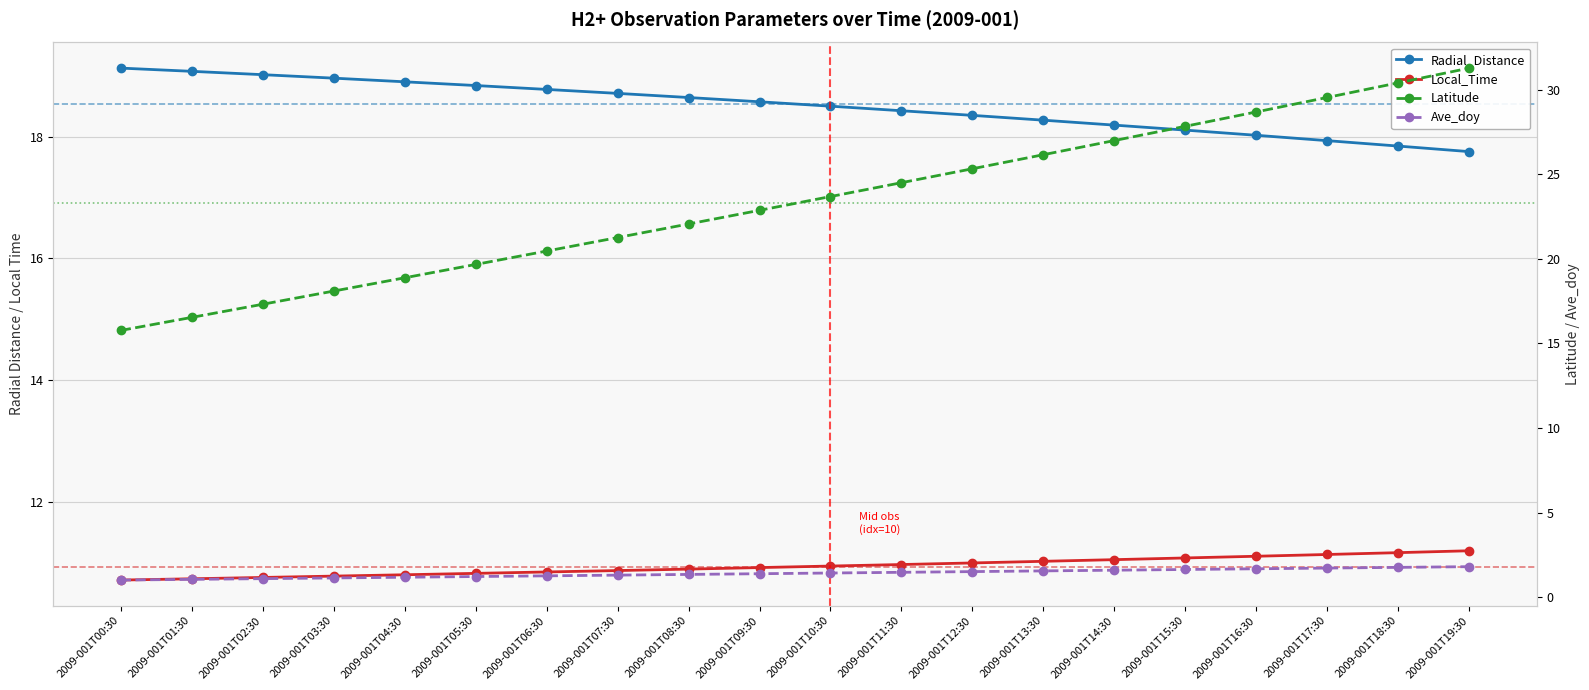

True or false: Ave_doy and Latitude intersect in this chart.

False